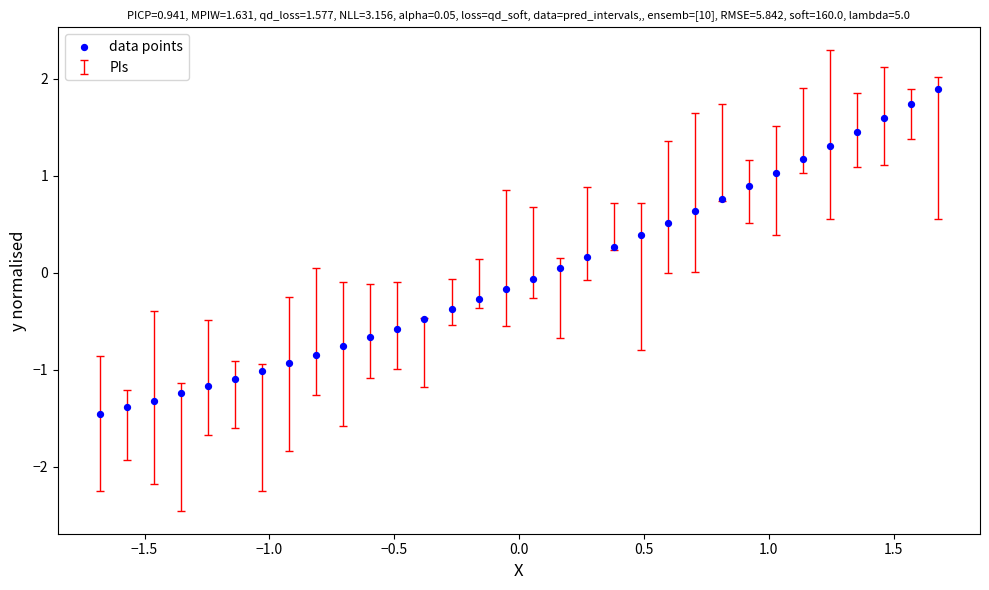

What is the range of X values (max minus min)?

3.4